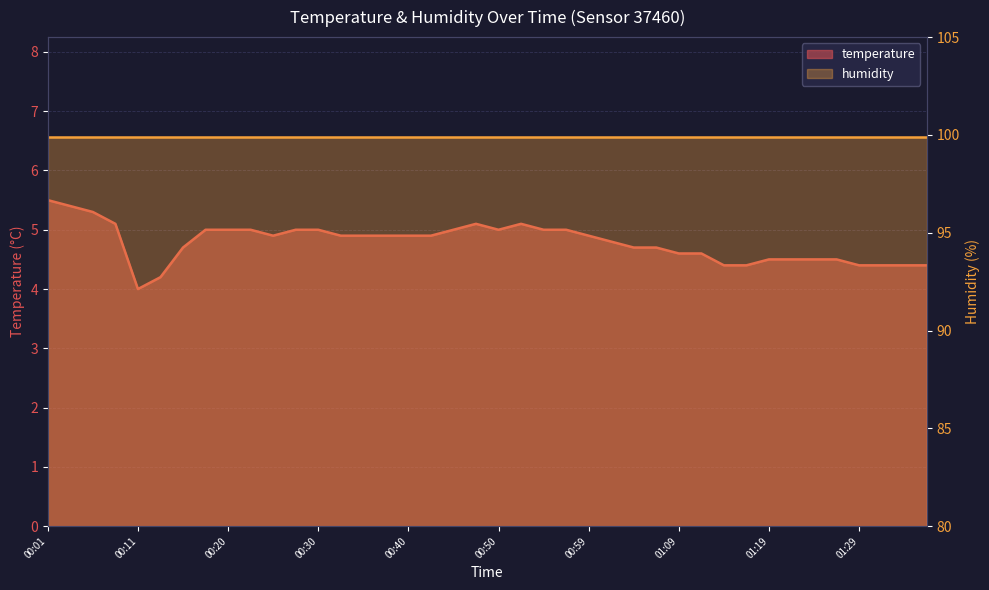

What is the value of the 3rd point from the left?

5.3